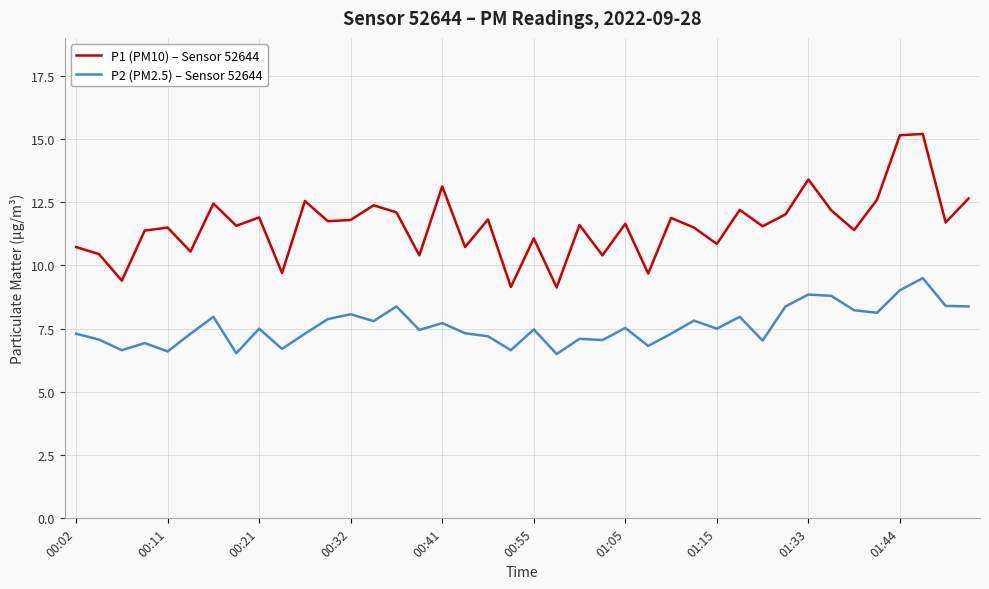

What is the difference between the maximum and minimum values in the P1 (PM10) – Sensor 52644 series?

6.1